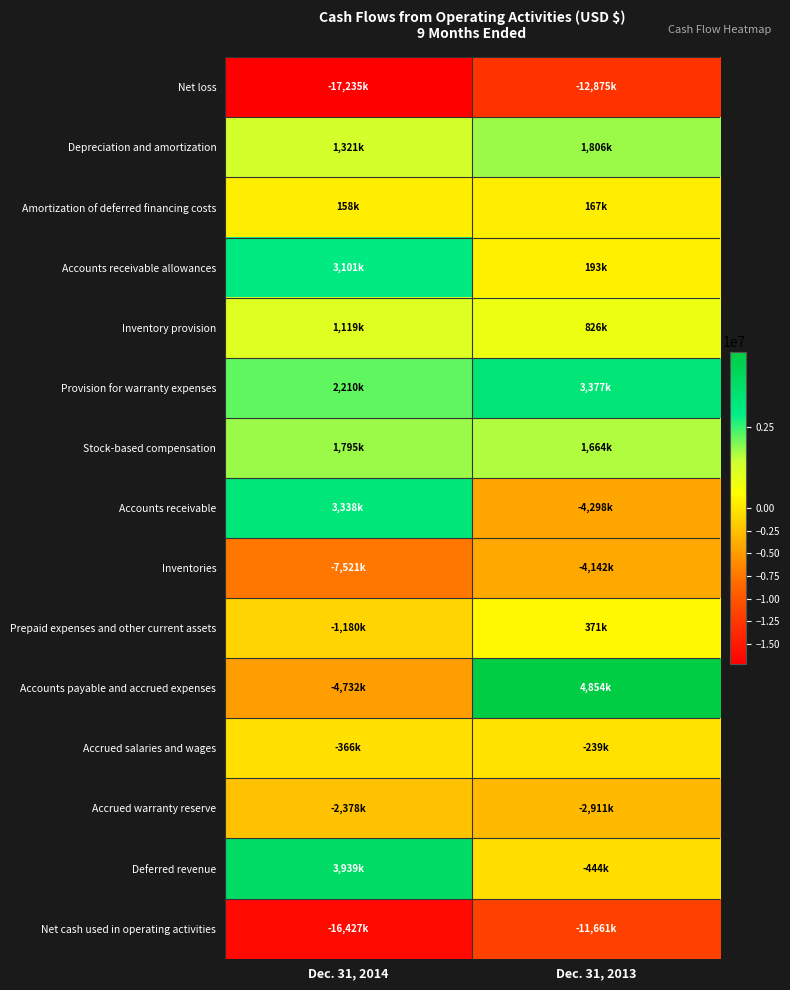

Reading left to right, list all the values displayed in this chart.

Net loss: Dec. 31, 2014=-17235000	Dec. 31, 2013=-12875000
Depreciation and amortization: Dec. 31, 2014=1321000	Dec. 31, 2013=1806000
Amortization of deferred financing costs: Dec. 31, 2014=158000	Dec. 31, 2013=167000
Accounts receivable allowances: Dec. 31, 2014=3101000	Dec. 31, 2013=193000
Inventory provision: Dec. 31, 2014=1119000	Dec. 31, 2013=826000
Provision for warranty expenses: Dec. 31, 2014=2210000	Dec. 31, 2013=3377000
Stock-based compensation: Dec. 31, 2014=1795000	Dec. 31, 2013=1664000
Accounts receivable: Dec. 31, 2014=3338000	Dec. 31, 2013=-4298000
Inventories: Dec. 31, 2014=-7521000	Dec. 31, 2013=-4142000
Prepaid expenses and other current assets: Dec. 31, 2014=-1180000	Dec. 31, 2013=371000
Accounts payable and accrued expenses: Dec. 31, 2014=-4732000	Dec. 31, 2013=4854000
Accrued salaries and wages: Dec. 31, 2014=-366000	Dec. 31, 2013=-239000
Accrued warranty reserve: Dec. 31, 2014=-2378000	Dec. 31, 2013=-2911000
Deferred revenue: Dec. 31, 2014=3939000	Dec. 31, 2013=-444000
Net cash used in operating activities: Dec. 31, 2014=-16427000	Dec. 31, 2013=-11661000